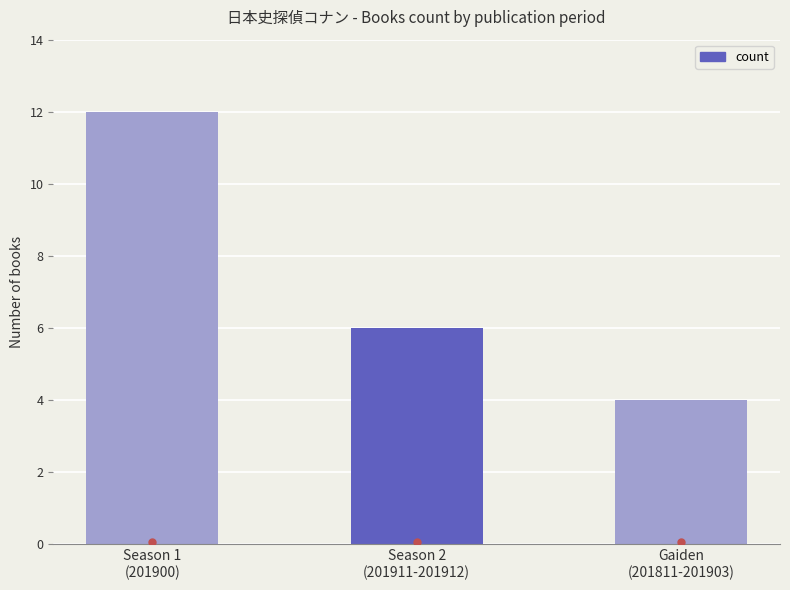

What value does the data have at Season 1
(201900)?

12